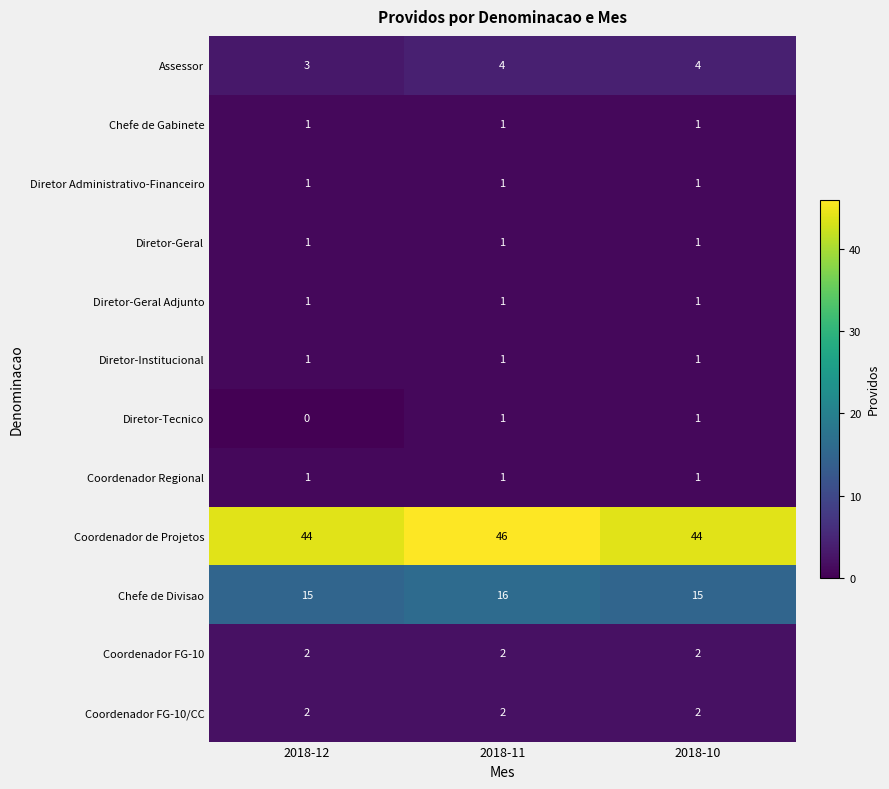

Which label corresponds to the smallest value in the chart?

2018-12